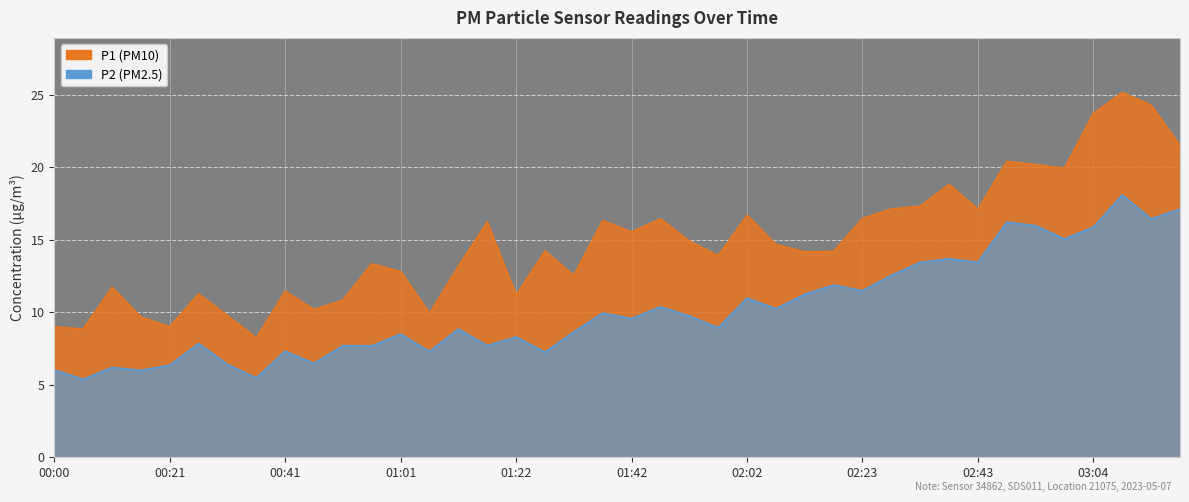

Which category has the highest value in the P2 series?

03:09